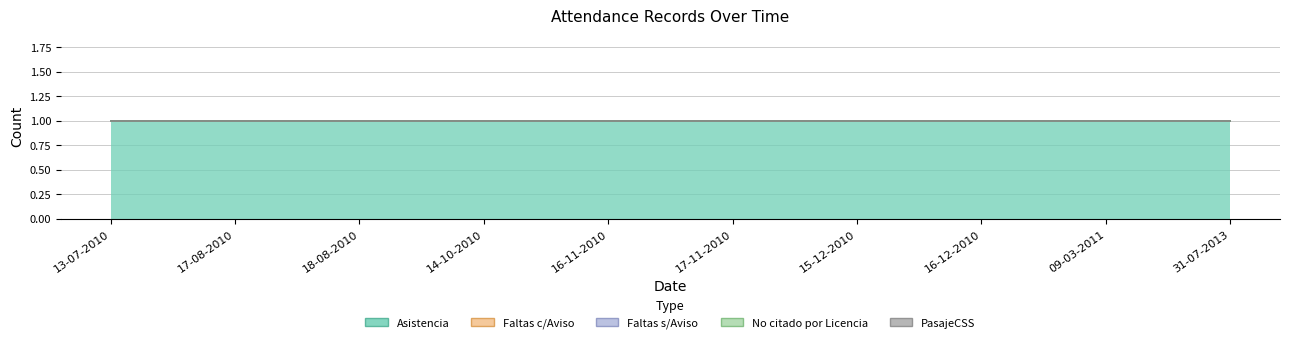

Is the value of No citado por Licencia at 09-03-2011 greater than the value of Faltas c/Aviso at 13-07-2010?

No